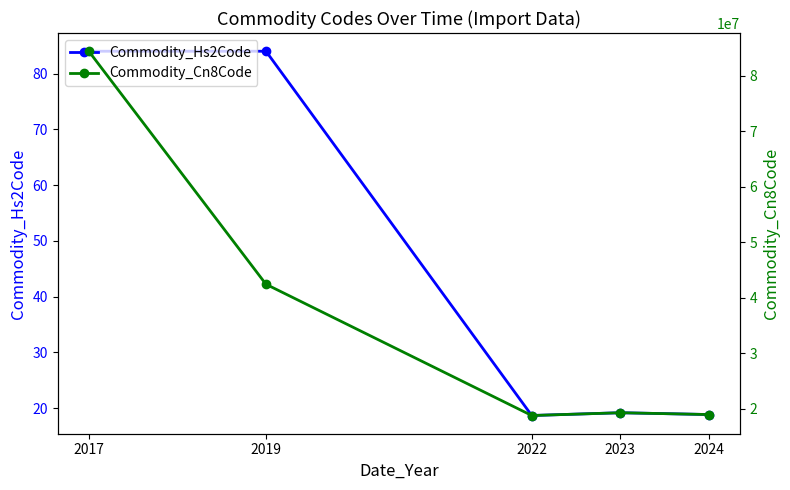

List the series in order of their overall mean, highest first.

Commodity_Cn8Code, Commodity_Hs2Code